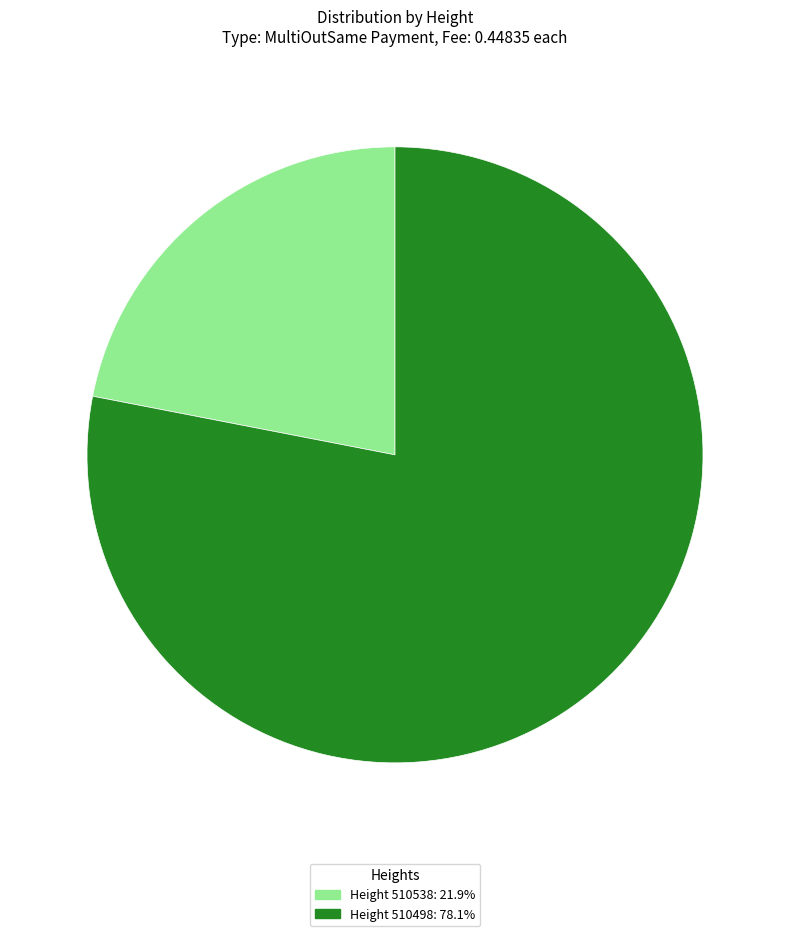

Is there any slice that represents more than half of the pie?

Yes